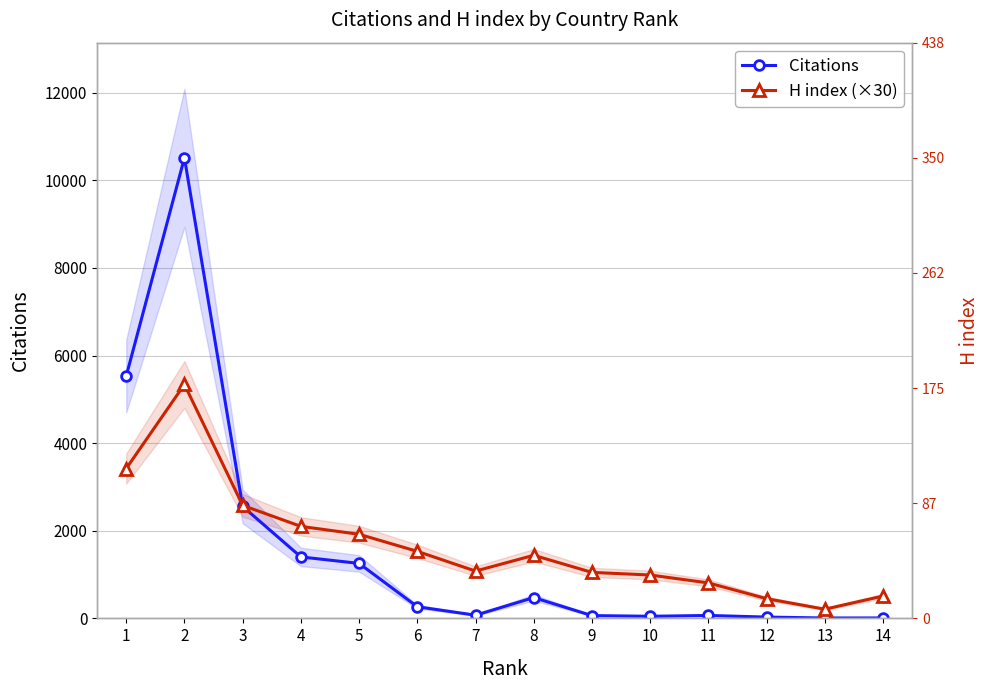

What is the difference between the maximum and minimum values in the Citations series?

10504